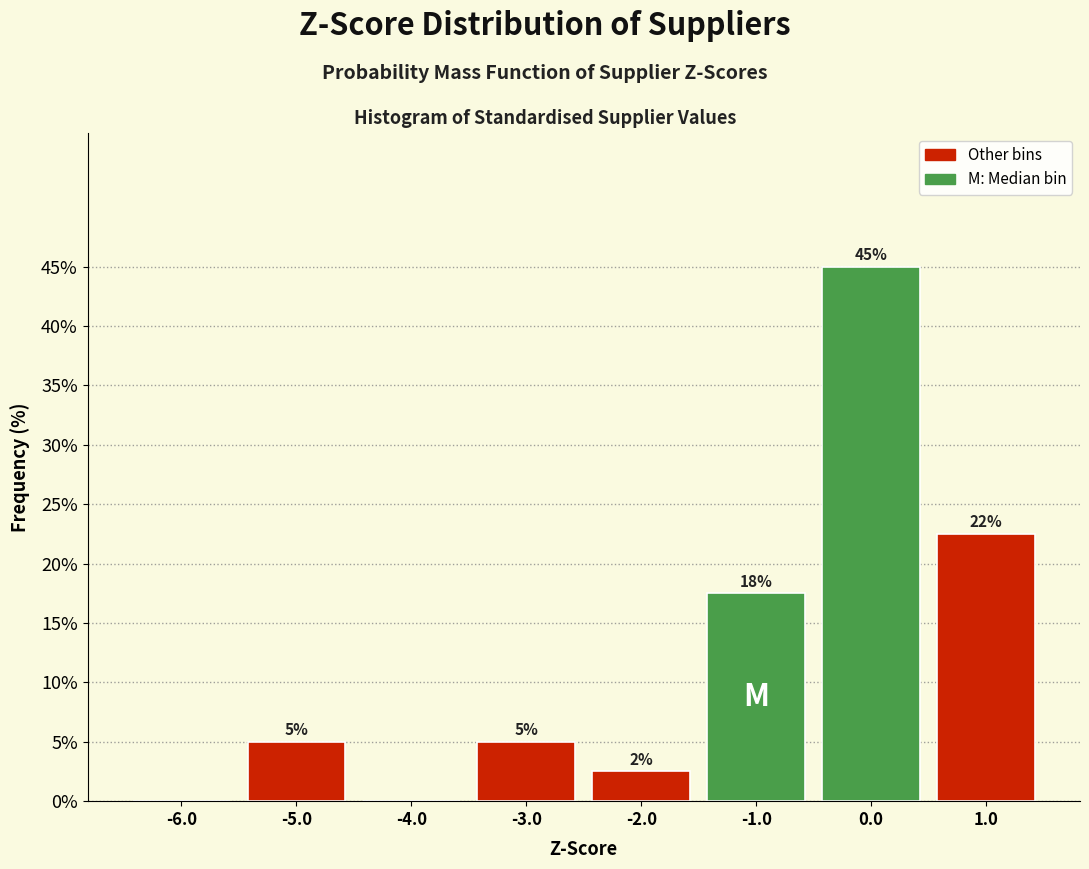

Over which range of the x-axis is the bar tallest?

-0.5 to 0.5